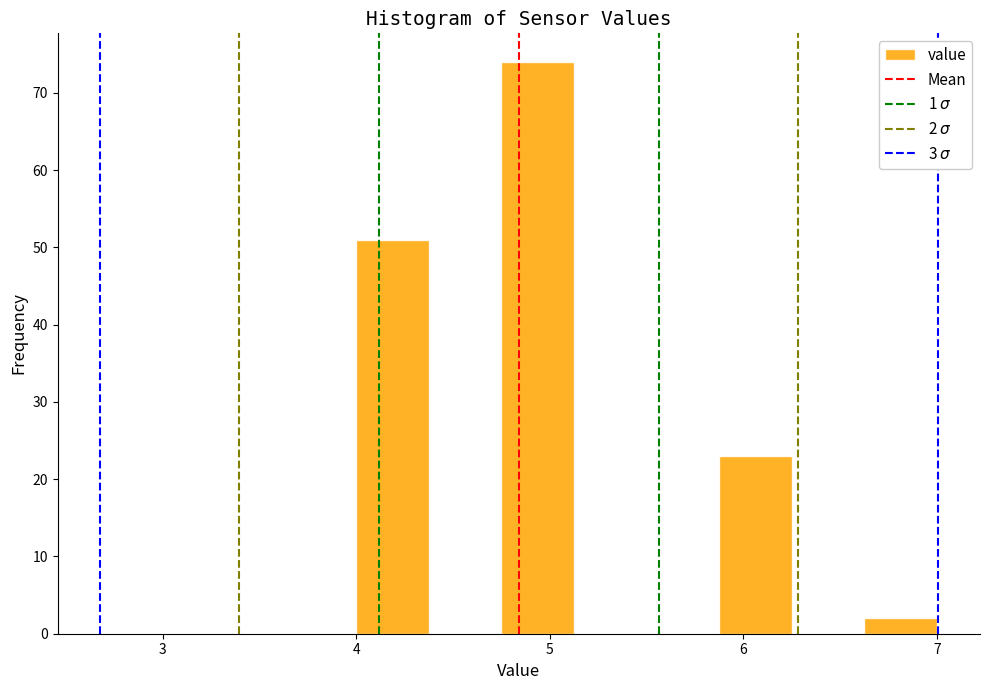

Around what value on the x-axis is the tallest bar? Give the approximate position of its centre, as read against the axis.

4.9